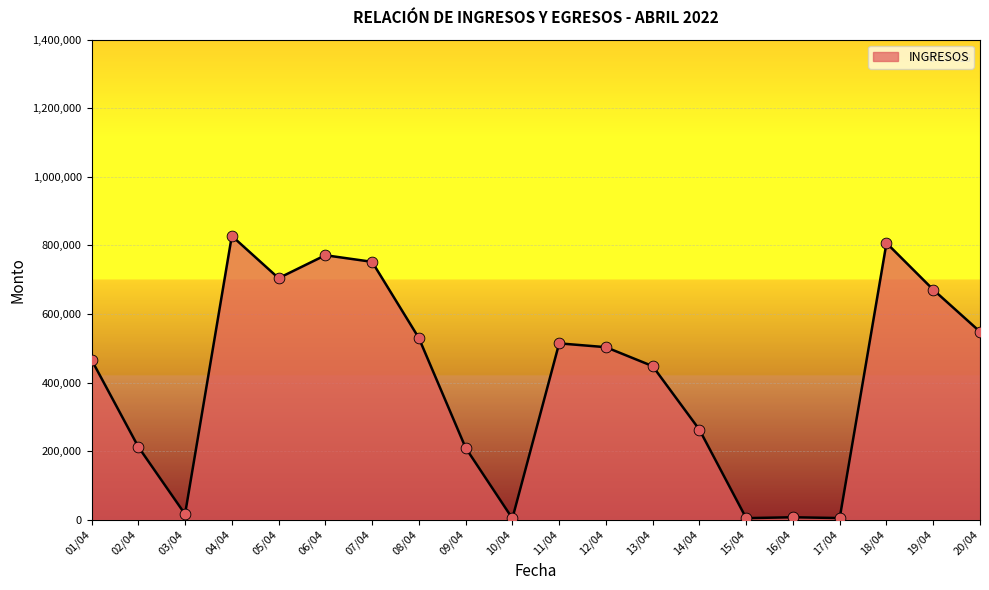

Approximately how many times larger is the value at 18/04 compared to 09/04?

3.8